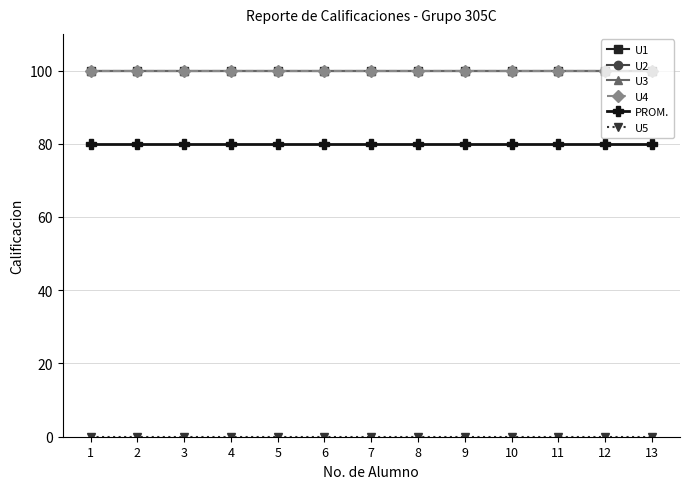

True or false: U1 and U3 intersect in this chart.

False